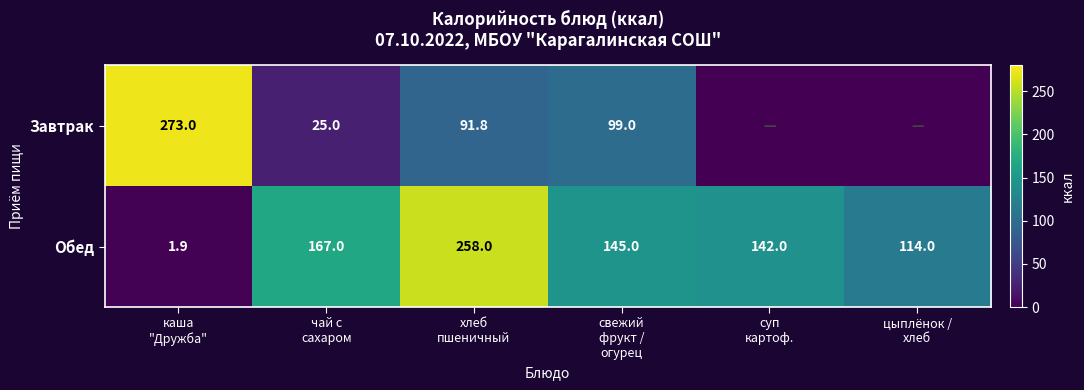

What is the average value of the Обед series?

138.0